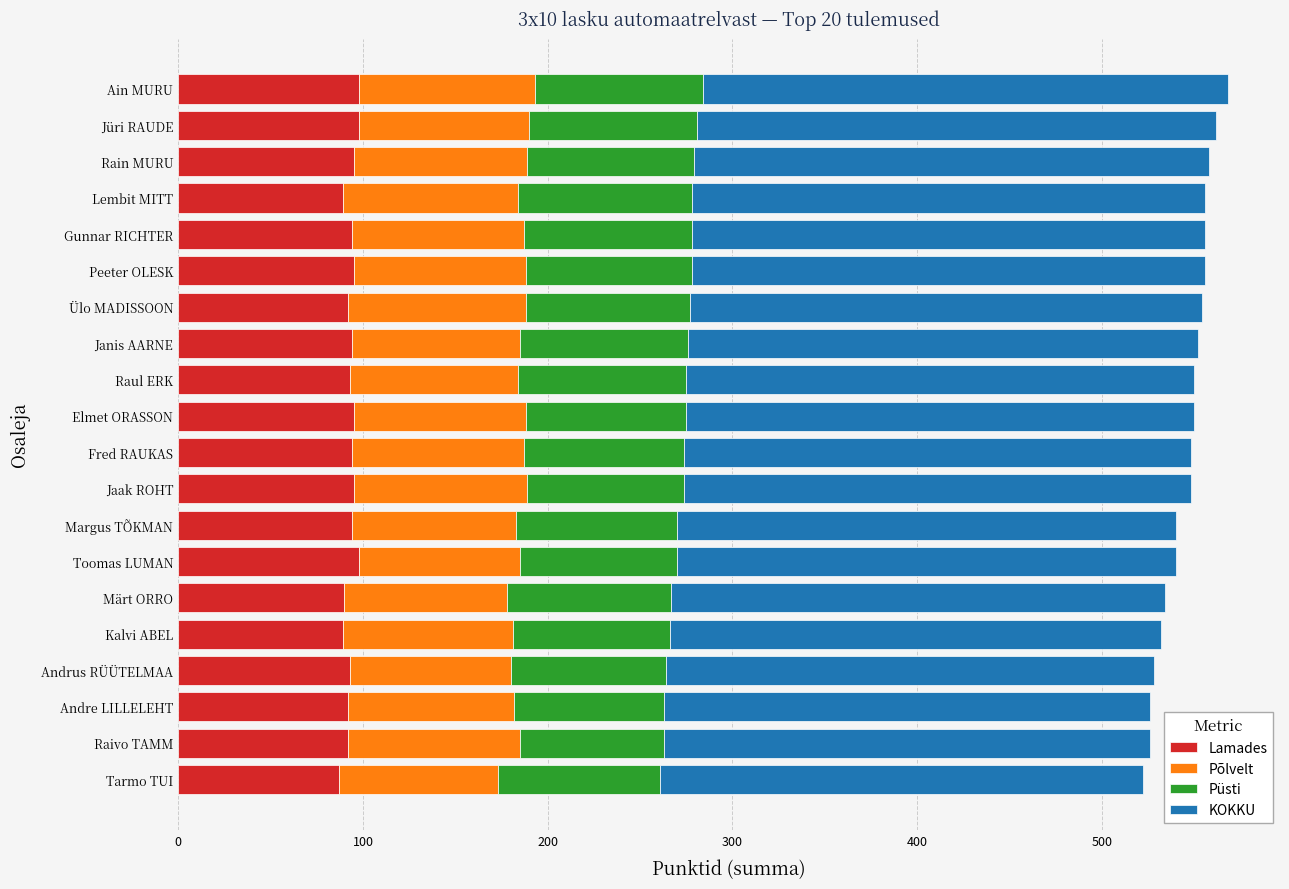

True or false: Lamades has a value of 87 at Tarmo TUI.

True